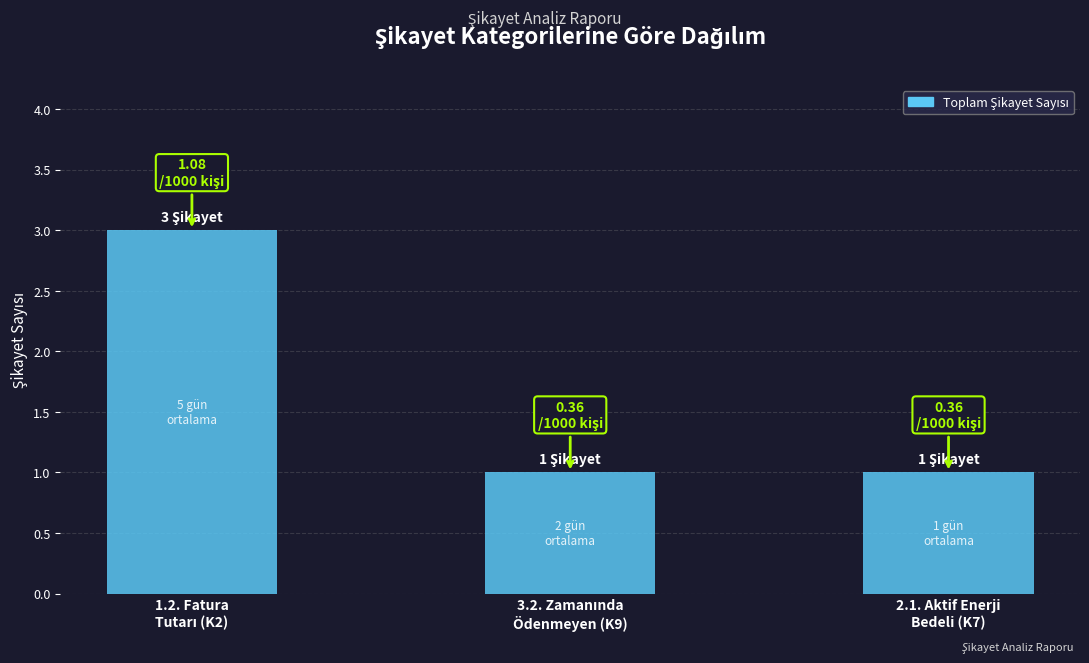

What is the average value?

2